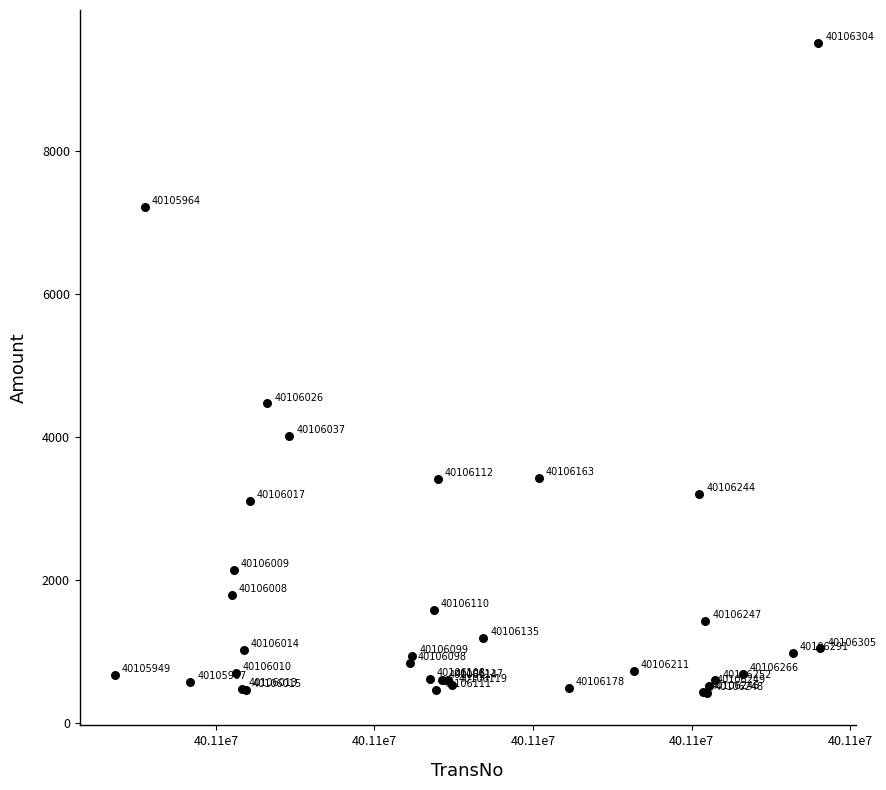

What Y value in the scatter plot is closest to 4971?

4471.8